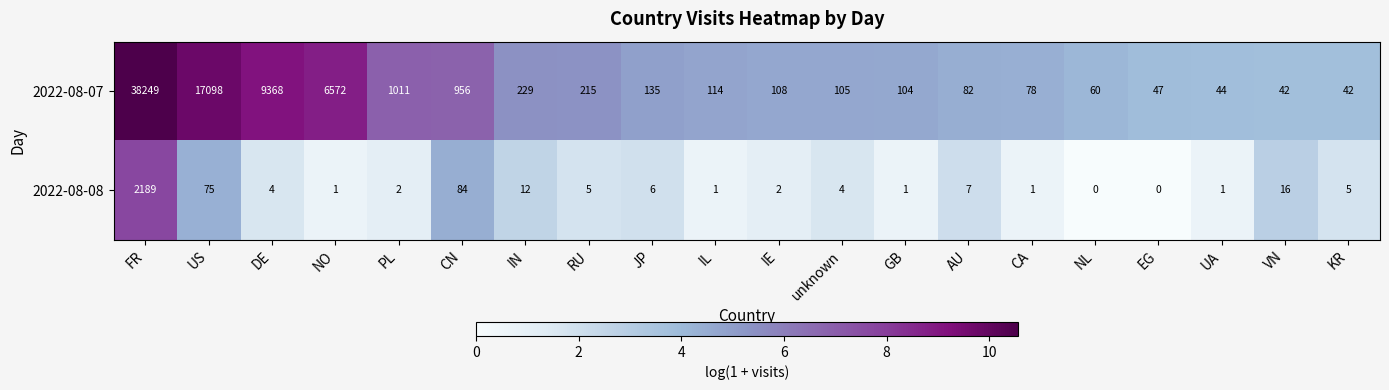

How many distinct data groups are displayed?

2